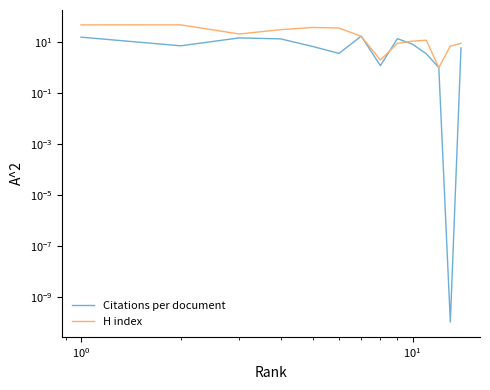

List the series in order of their peak value, lowest first.

Citations per document, H index